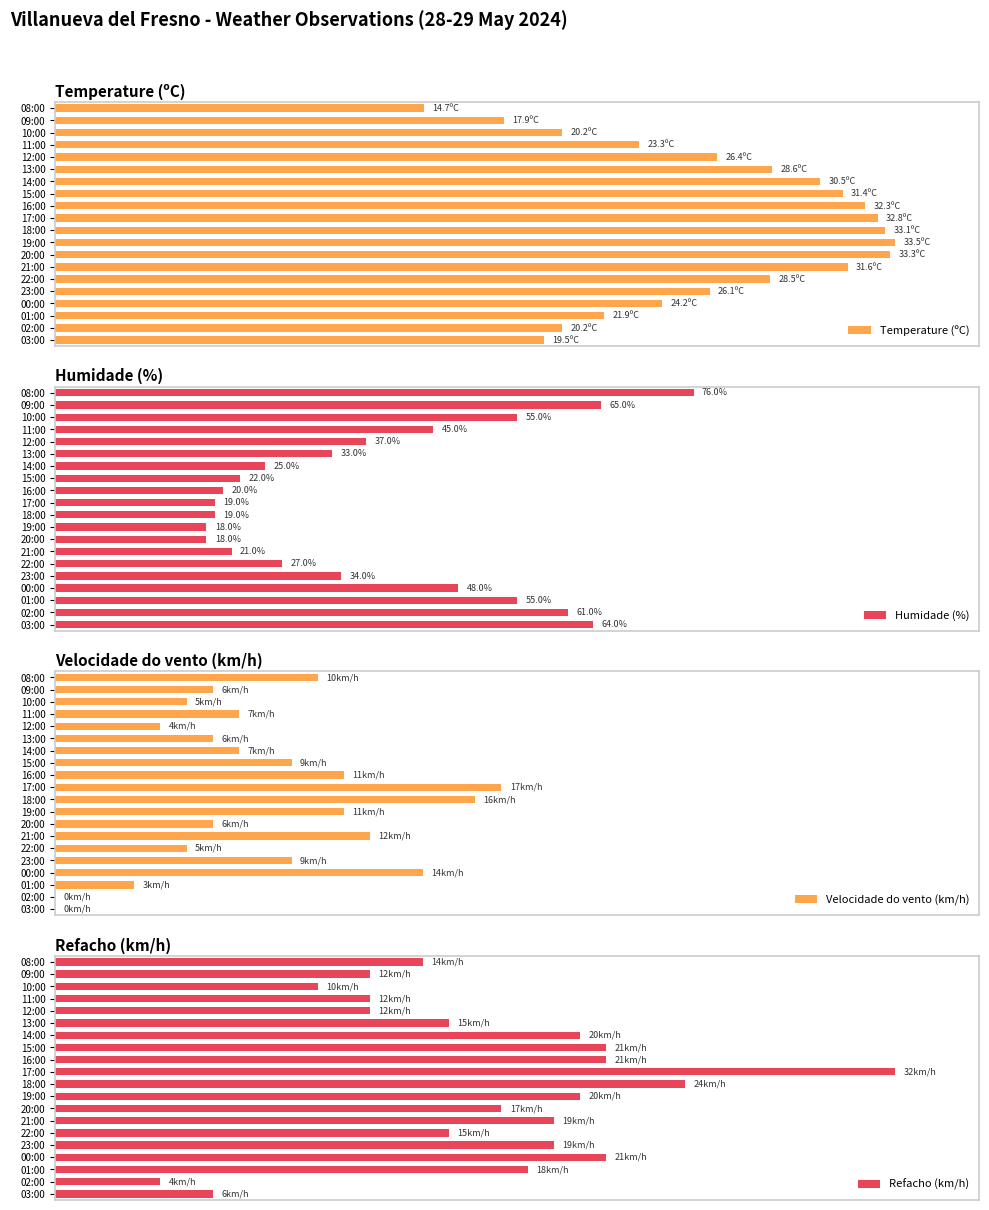

At how many categories does at least one series exceed 1?

20